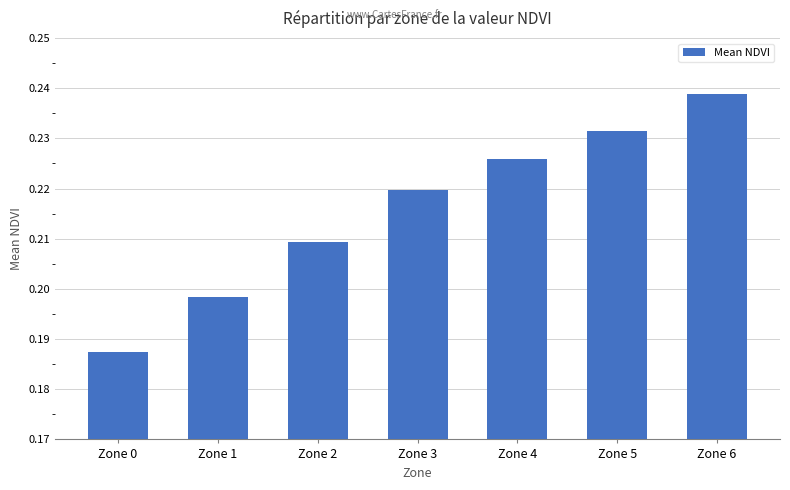

Where is the data nearest to the value 0?

Zone 0